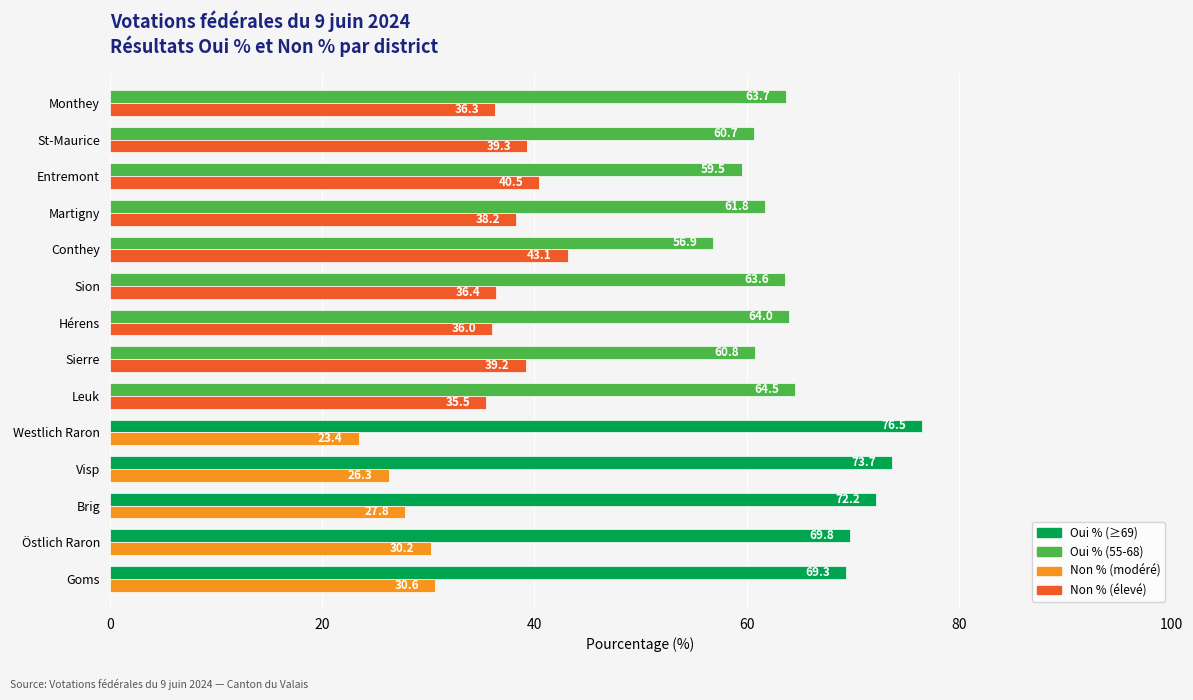

At which category does the chart reach its peak across all series?

Westlich Raron